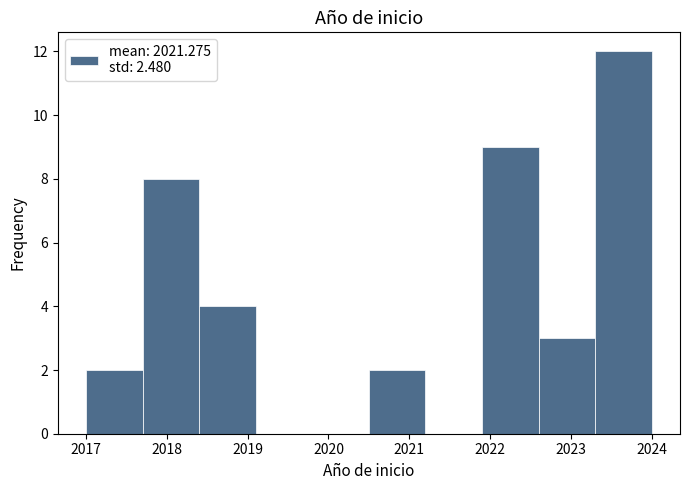

Reading left to right, transcribe this chart: for each bar, give the range it covers on the x-axis and its height. The values are not printed on the chart, so give them approximately, as read against the axis.

2017.0 to 2017.7: 2
2017.7 to 2018.4: 8
2018.4 to 2019.1: 4
2019.1 to 2019.8: 0
2019.8 to 2020.5: 0
2020.5 to 2021.2: 2
2021.2 to 2021.9: 0
2021.9 to 2022.6: 9
2022.6 to 2023.3: 3
2023.3 to 2024.0: 12